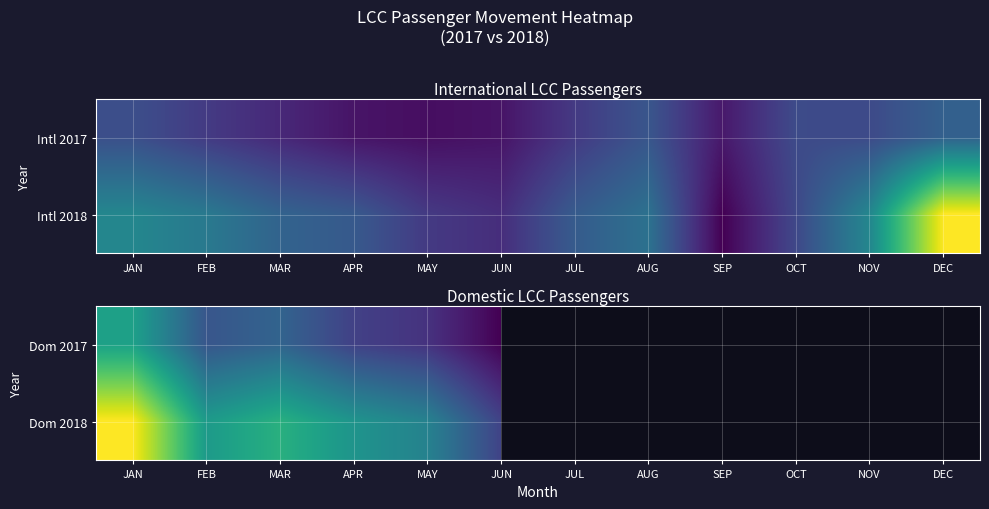

Which has a higher value, JAN or MAY?

JAN